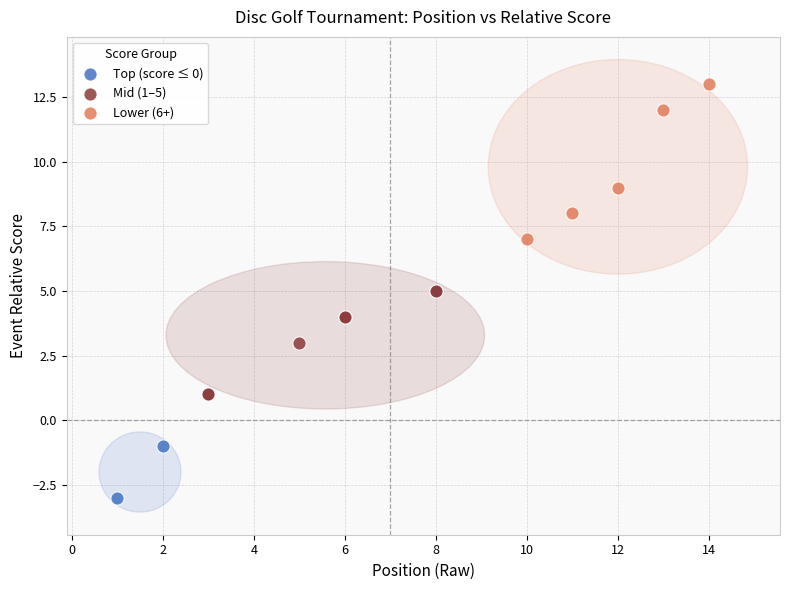

Which series has the widest spread of Y values?

Lower (6+)